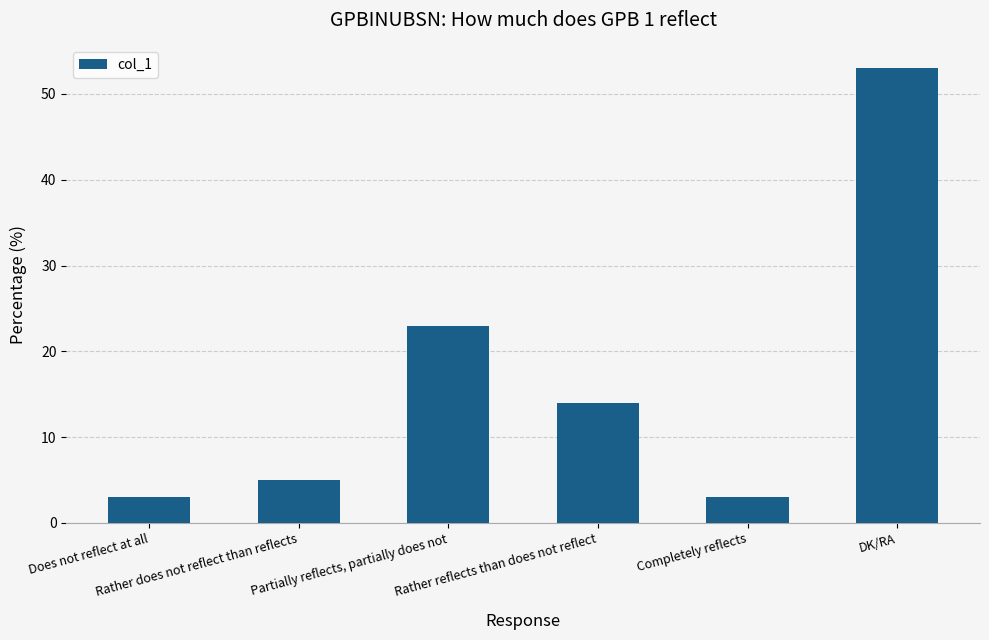

What is the change in value from Partially reflects, partially does not to DK/RA?

+30